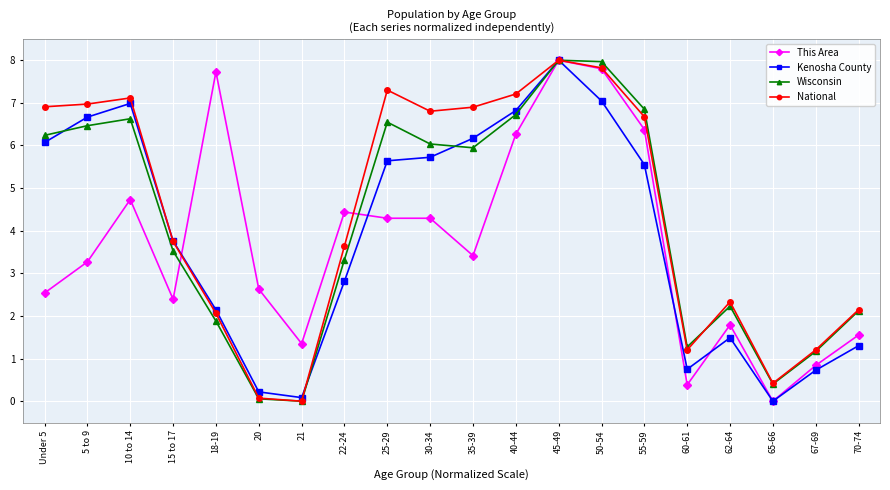

How many values in the Kenosha County series exceed 5?

10